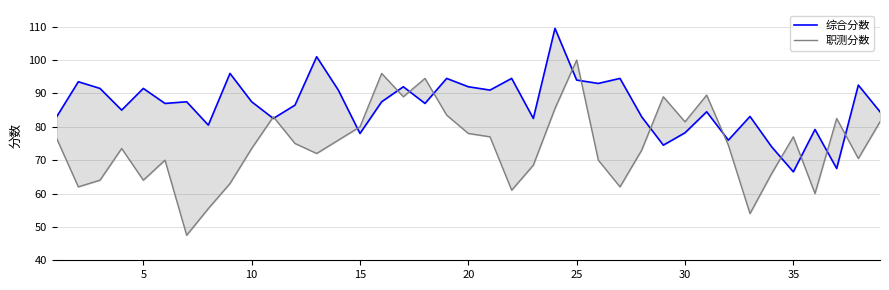

True or false: 职测分数 has a value of 18.5 at 35.

False